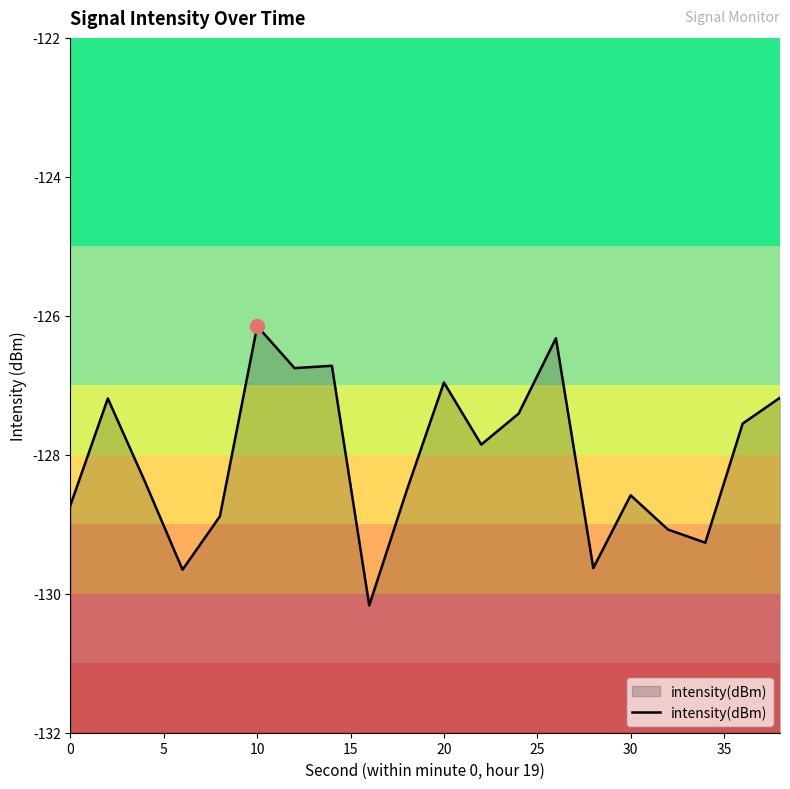

What is the minimum value shown in the chart?

-130.2